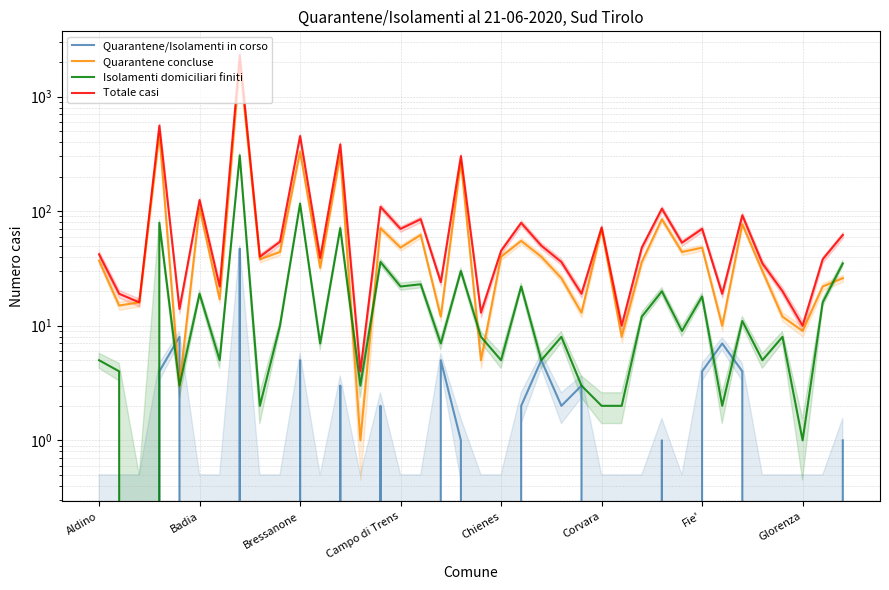

Rank the series by their maximum value, from lowest to highest.

Quarantene/Isolamenti in corso, Isolamenti domiciliari finiti, Quarantene concluse, Totale casi